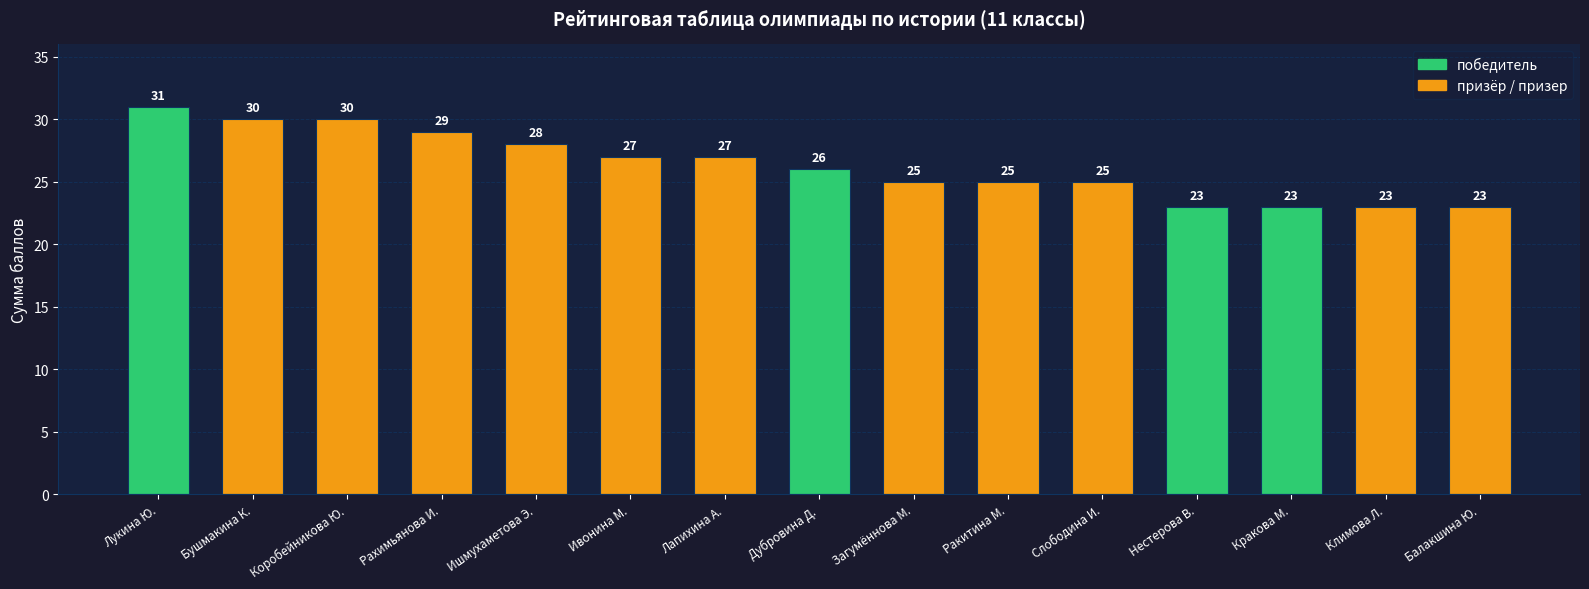

At which category does the chart reach its peak across all series?

Лукина Ю.